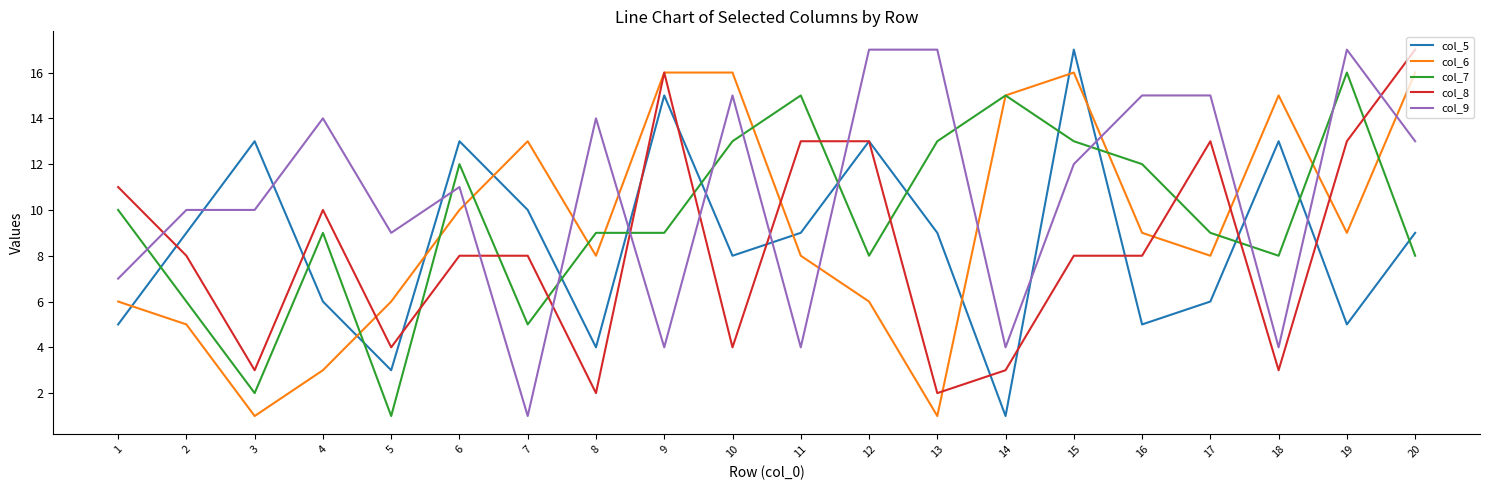

True or false: col_5 has a value of 5 at 19.

True